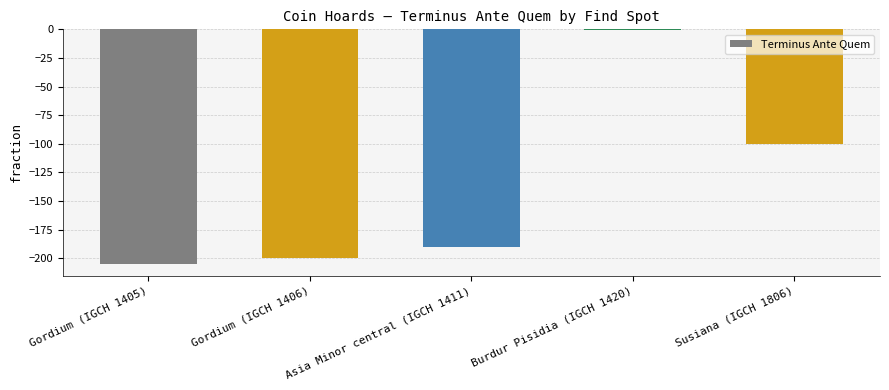

Which has a higher value, Burdur Pisidia (IGCH 1420) or Gordium (IGCH 1405)?

Burdur Pisidia (IGCH 1420)